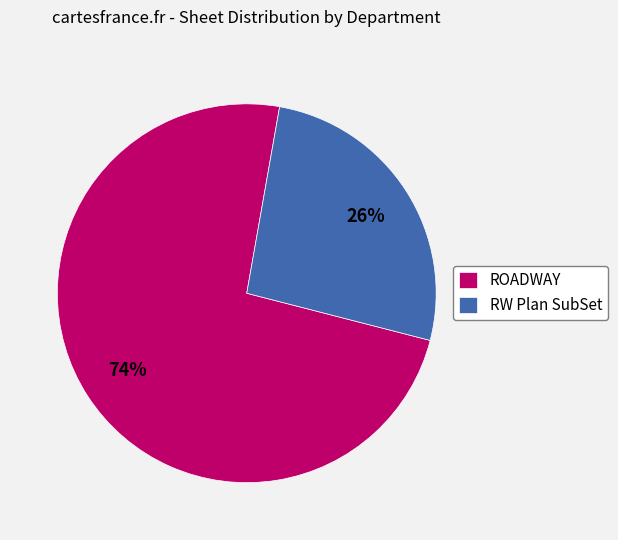

To the nearest percent, what percentage of the pie is ROADWAY?

74%